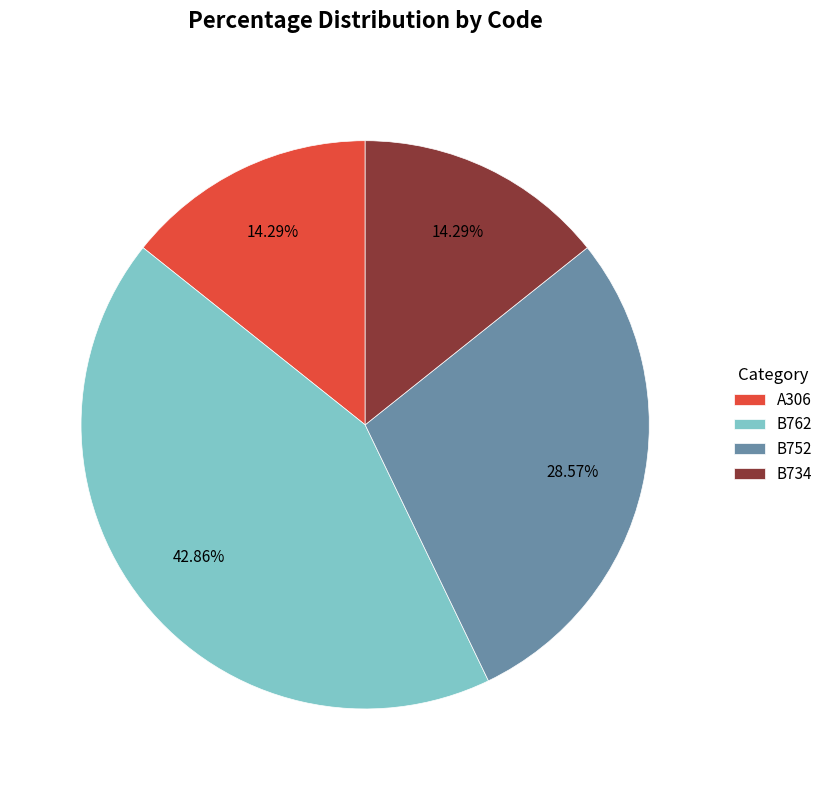

Is there any slice that represents more than half of the pie?

No